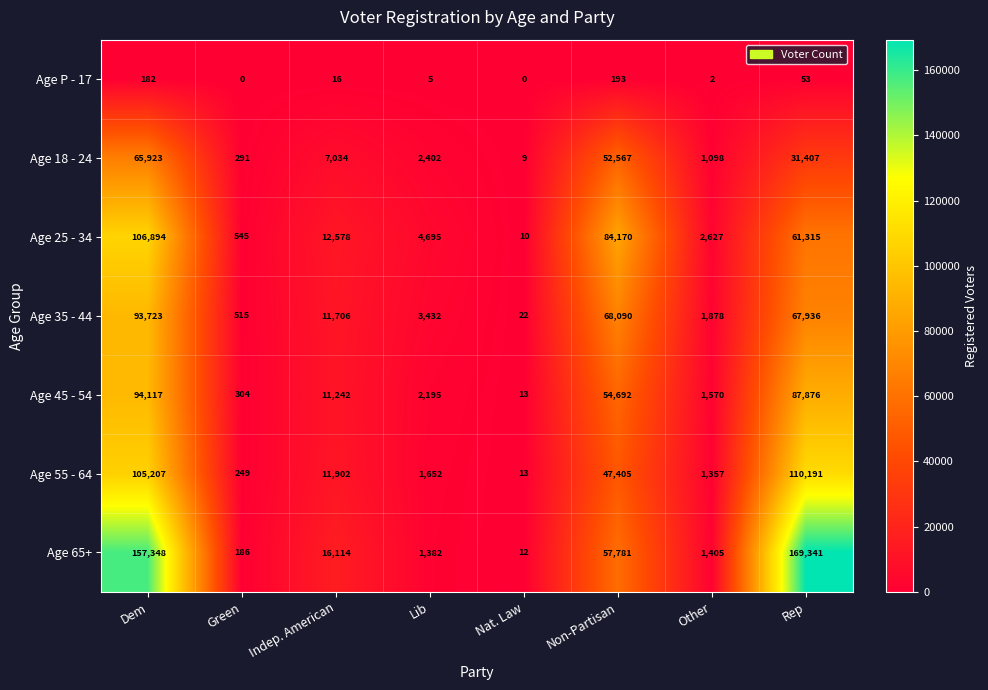

What is the greatest value displayed?

169341